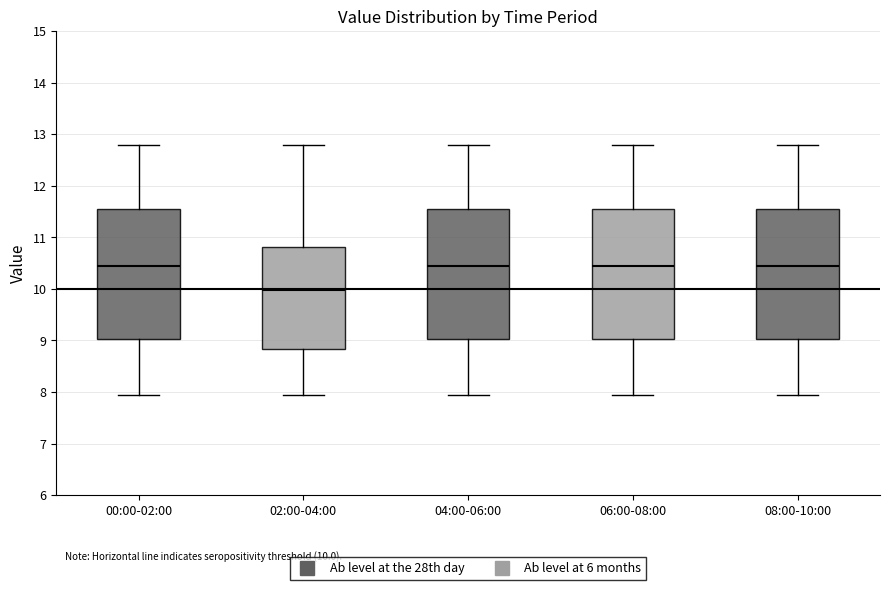

Which box has the lowest median line?

02:00-04:00